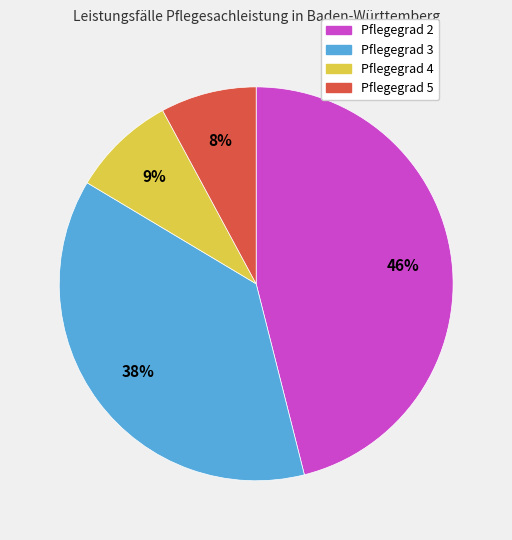

Which slice is the largest?

Pflegegrad 2